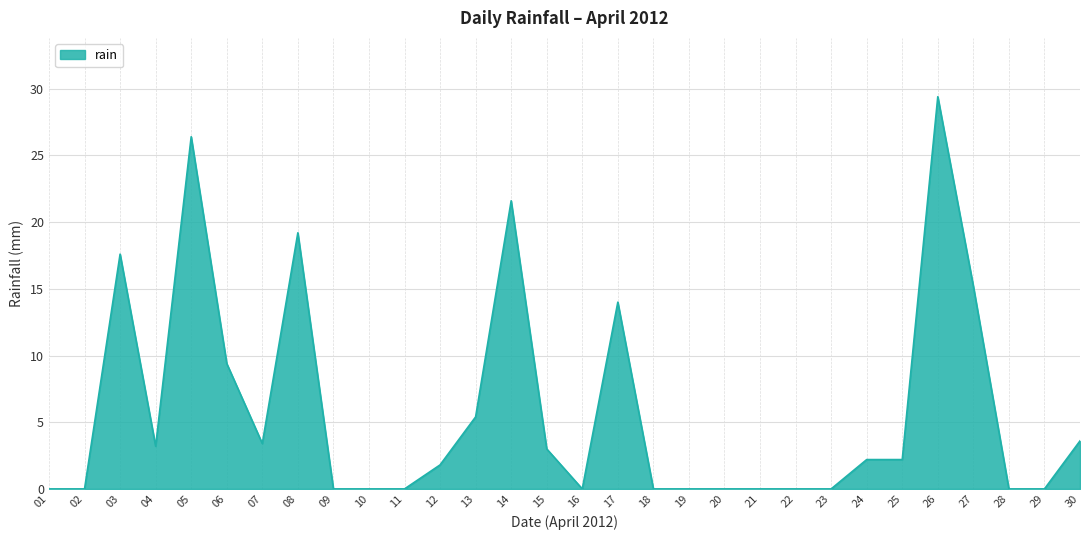

Does the chart have visible grid lines?

Yes